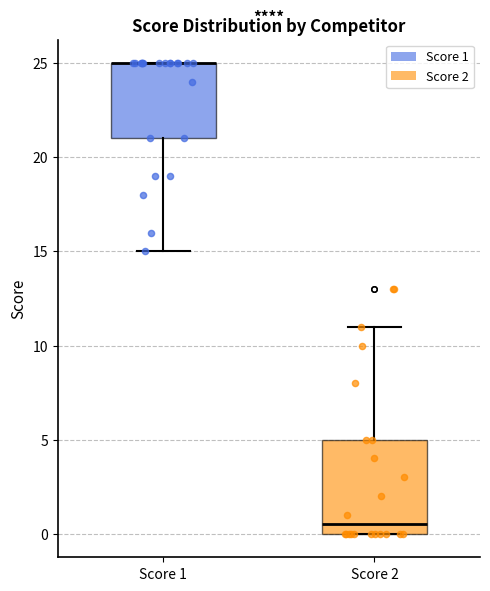

Reading left to right, transcribe this box plot: for each box, give where its median line is, the range the box spans, and where its two whiskers end, as read against the y-axis. The values are not printed on the chart, so give them approximately, as read against the axis.

Score 1: median 25.0 (drawn on the box's upper edge), box 21.0 to 25.0, whiskers 15.0 to 25.0
Score 2: median 0.5, box 0.0 to 5.0, whiskers 0.0 to 11.0